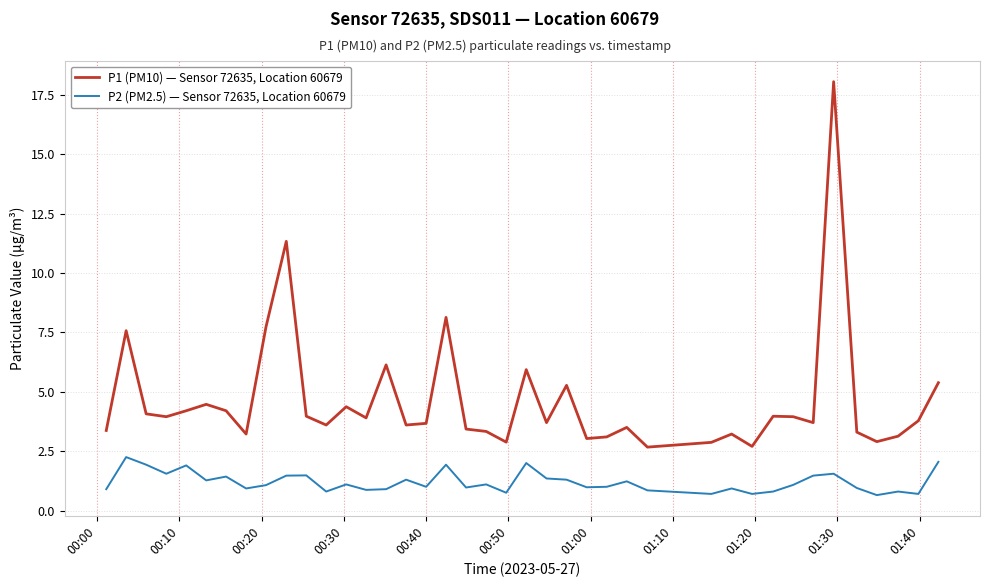

What is the difference between the maximum and minimum values in the P2 (PM2.5) — Sensor 72635, Location 60679 series?

1.6